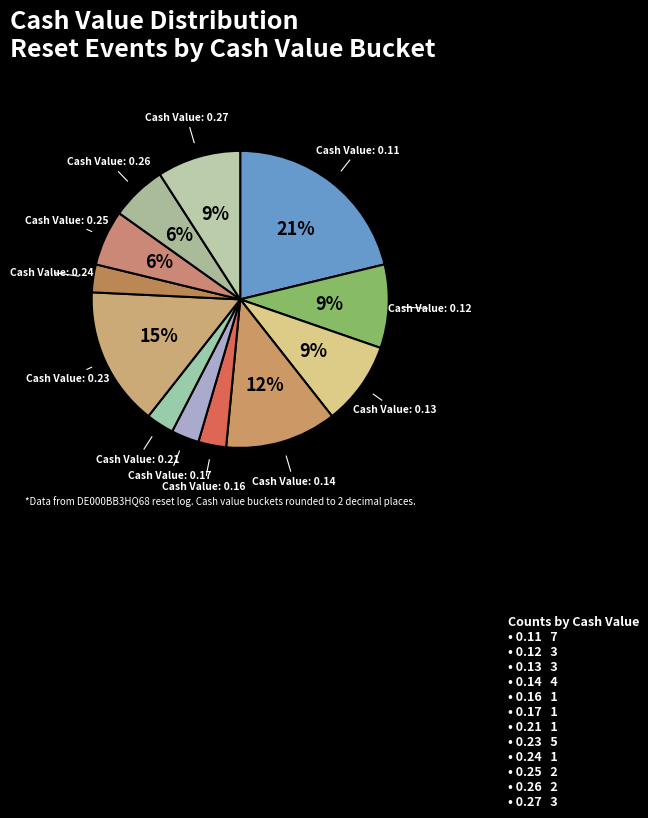

How many slices are in this pie chart?

12